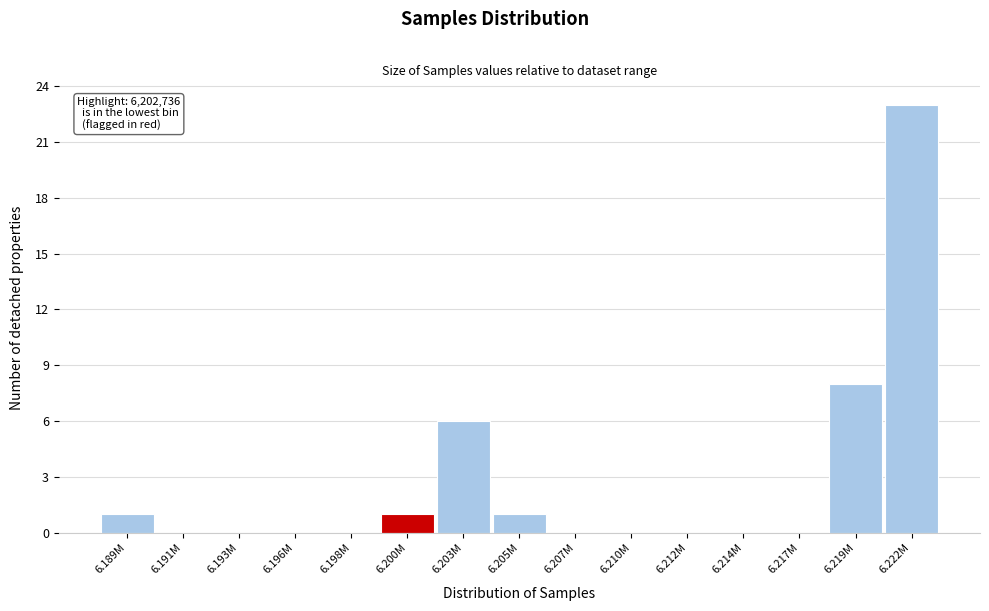

Reading left to right, extract all data points from this chart.

6.189M=1	6.191M=0	6.193M=0	6.196M=0	6.198M=0	6.200M=1	6.203M=6	6.205M=1	6.207M=0	6.210M=0	6.212M=0	6.214M=0	6.217M=0	6.219M=8	6.222M=23